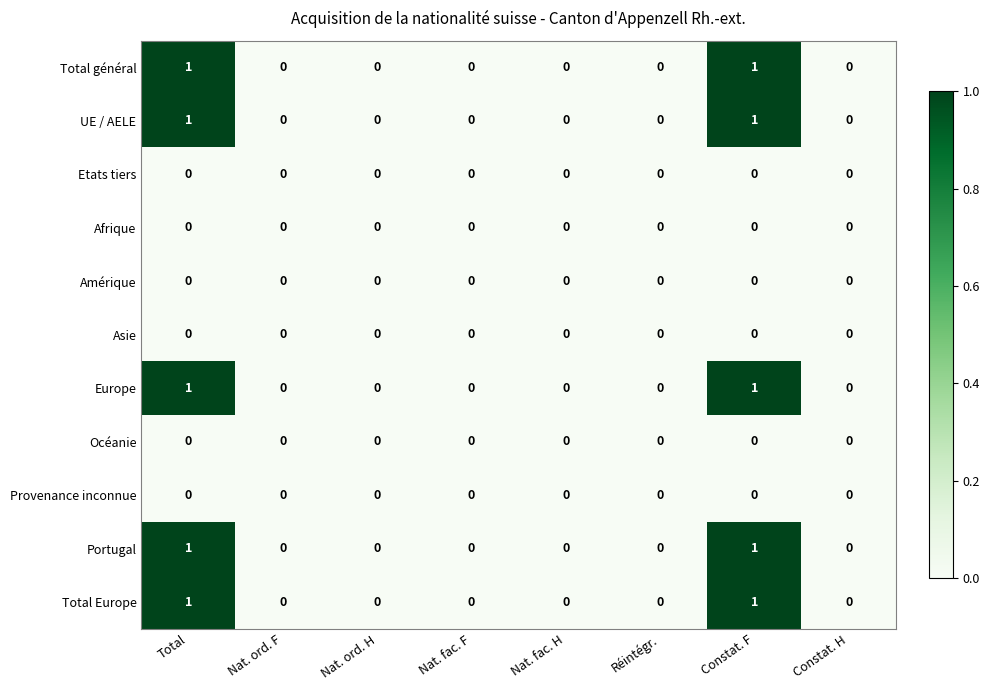

Is it true that Portugal equals 0 at Constat. F?

False